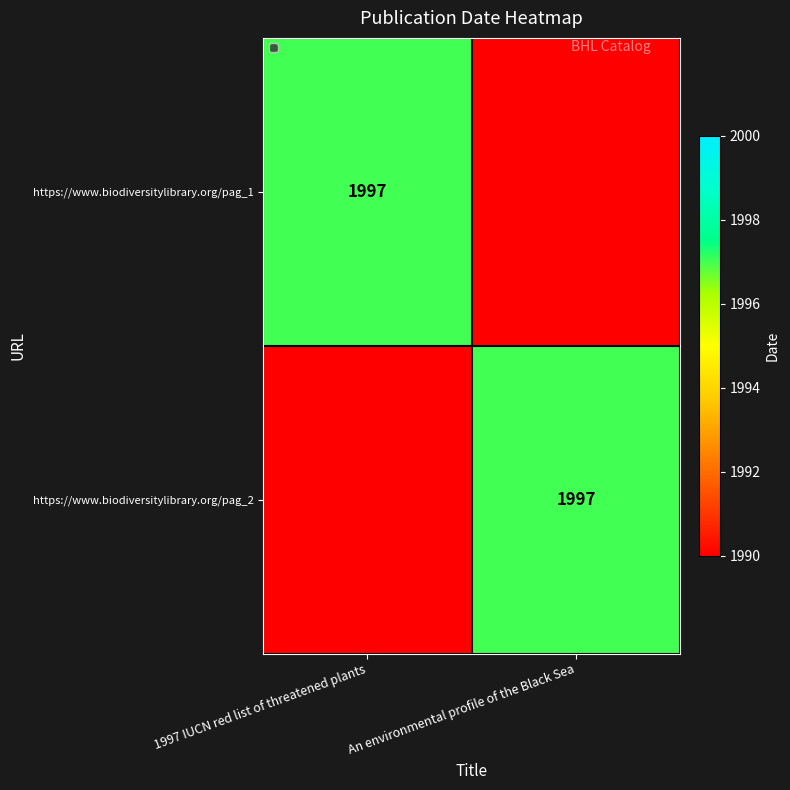

At how many categories does at least one series exceed 1986?

2